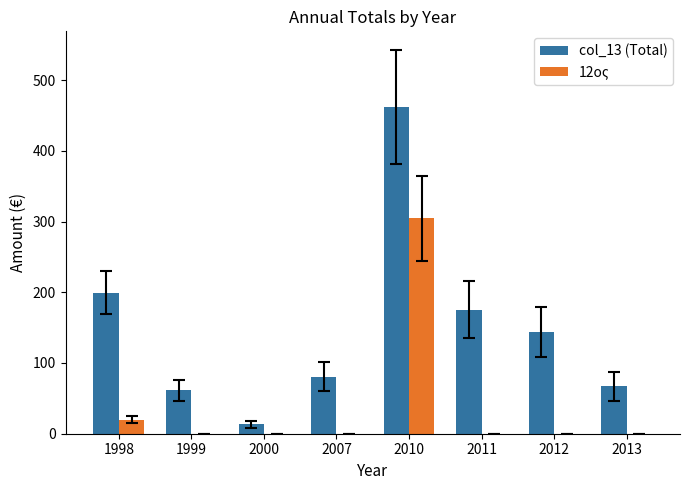

Where does the col_13 (Total) series first go above 143?

1998